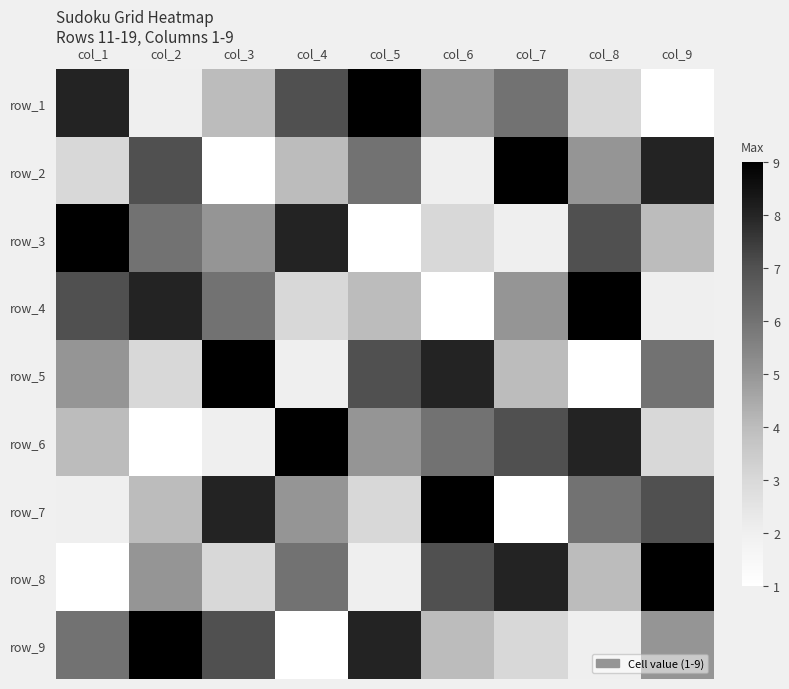

At how many categories does at least one series exceed 3?

9